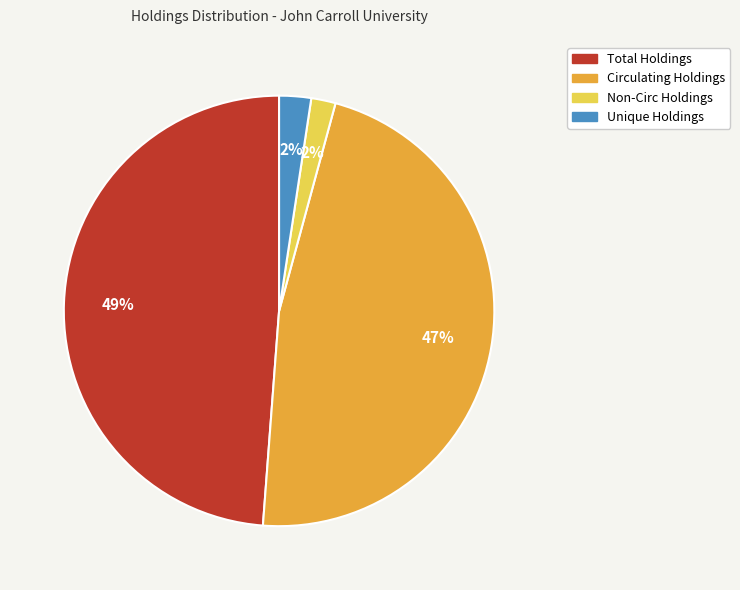

To the nearest percent, what is the average slice percentage?

25%